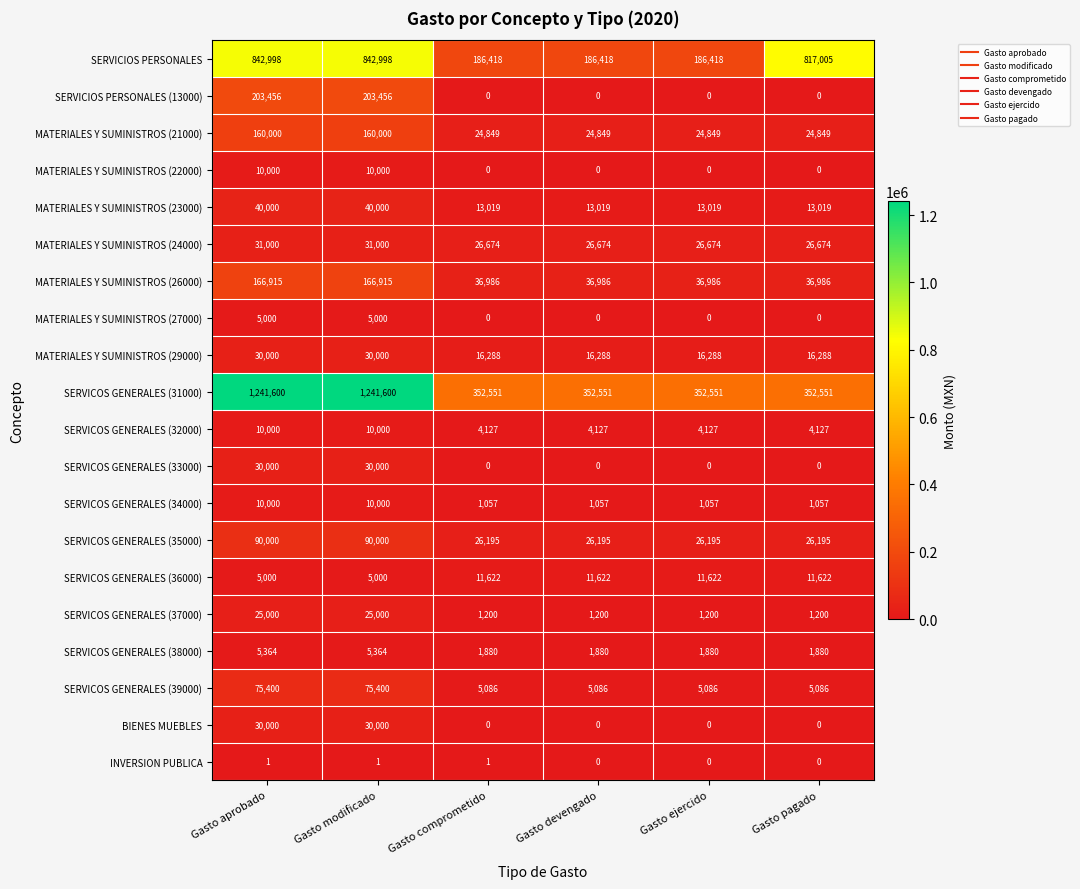

At how many categories does at least one series exceed 993338?

2